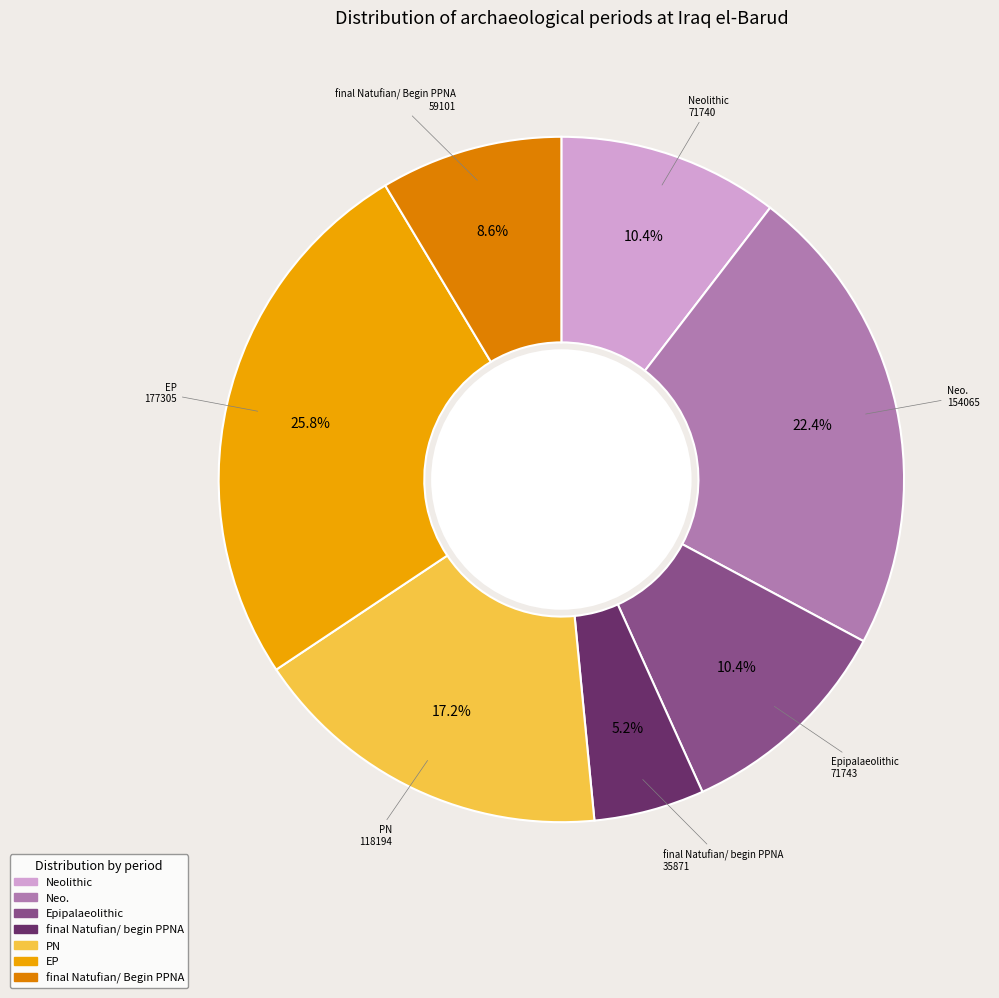

Is PN the majority of the pie?

No